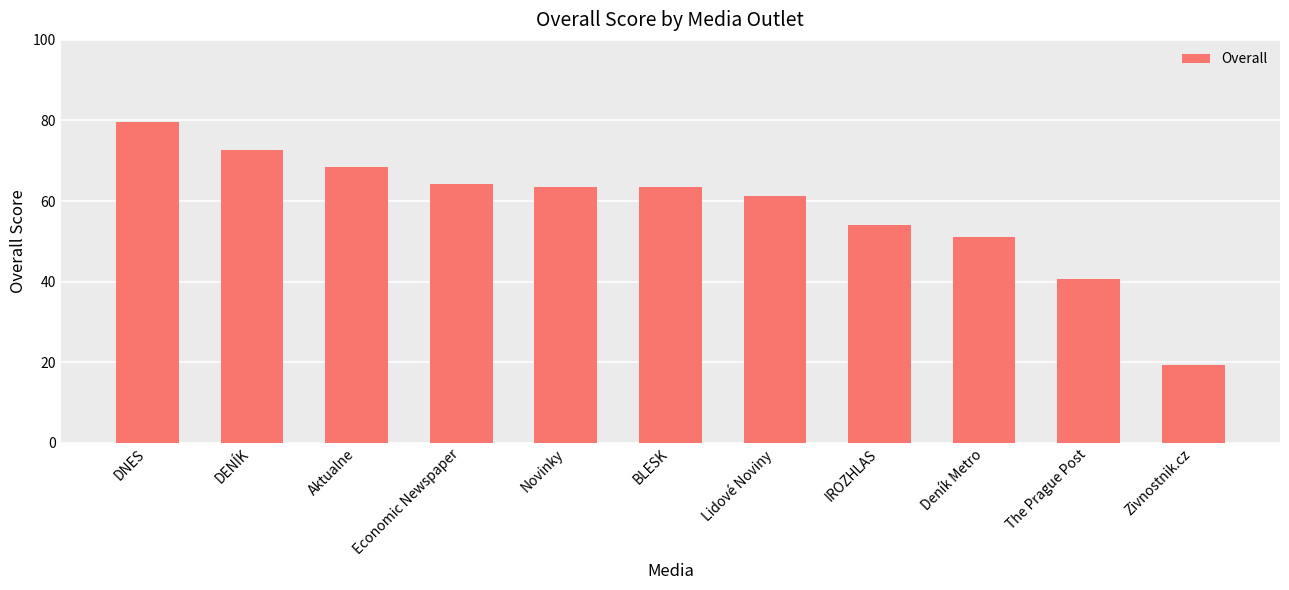

What is the value of the 3rd bar from the left?

68.5